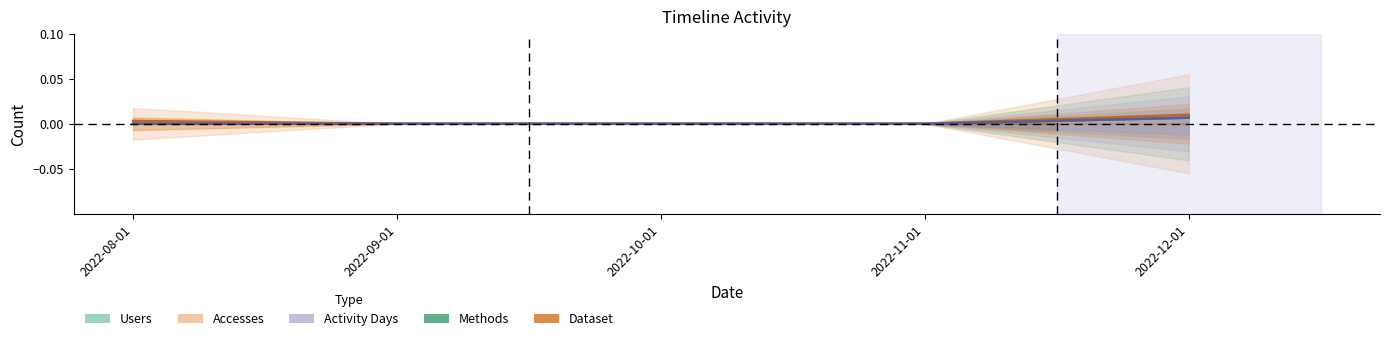

The Users series shows 0.0 at 2022-11-01. True or false?

True